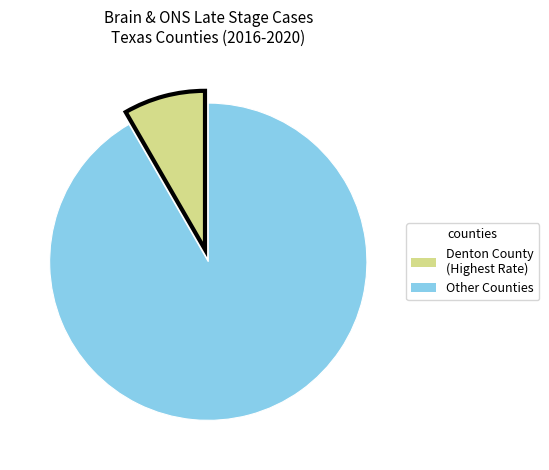

Is there any slice that represents more than half of the pie?

Yes